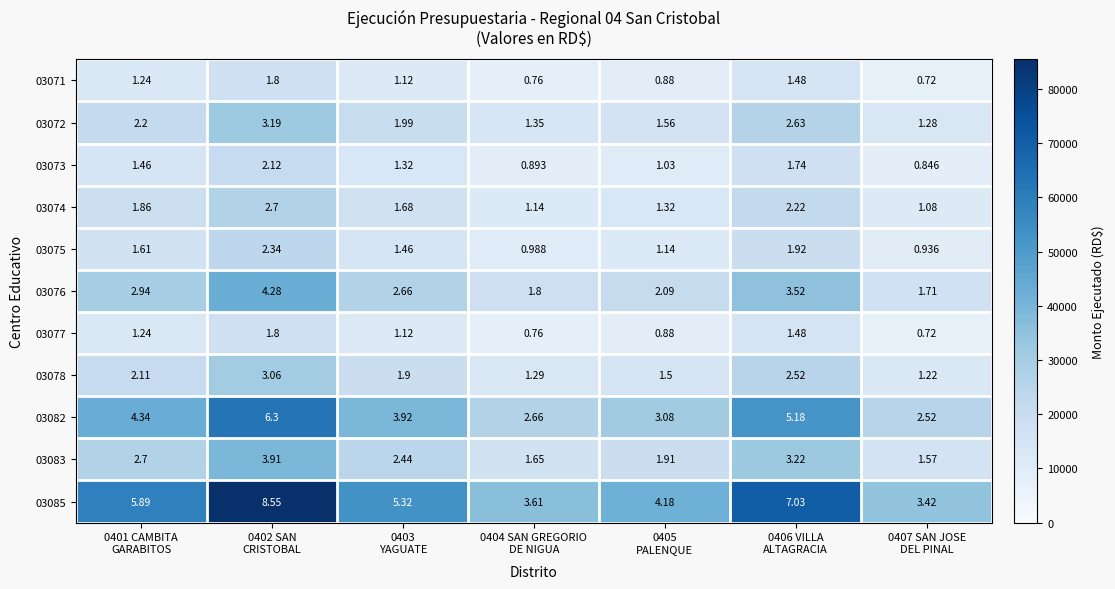

How many values in the 03077 series are below 1?

3